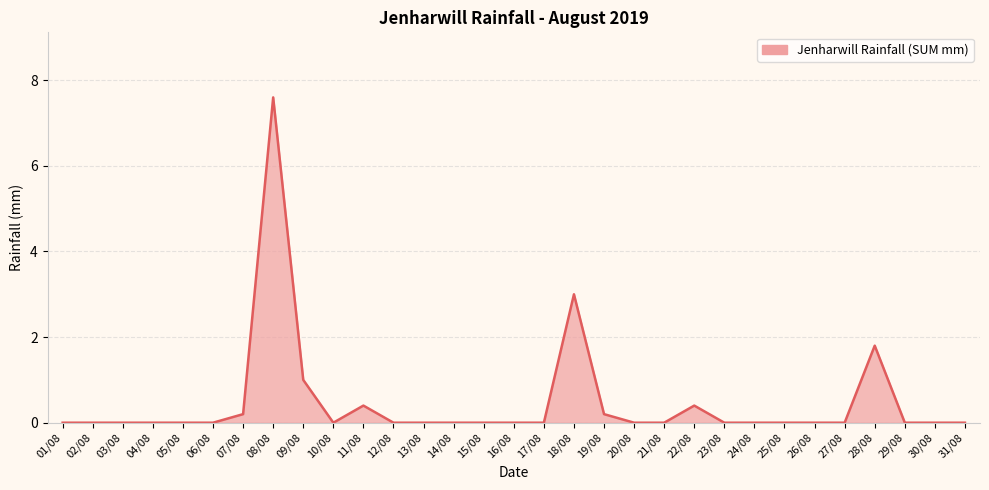

What is the change in value from 14/08 to 18/08?

+3.0